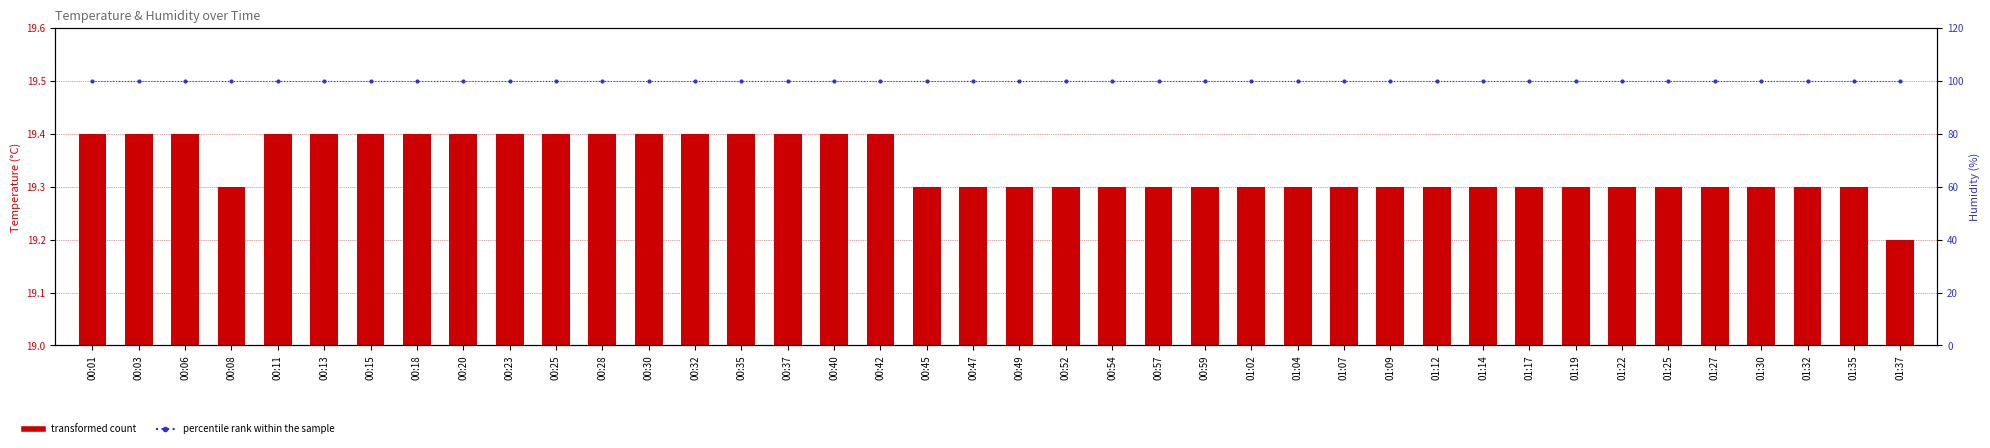

At how many categories does at least one series exceed 54?

40